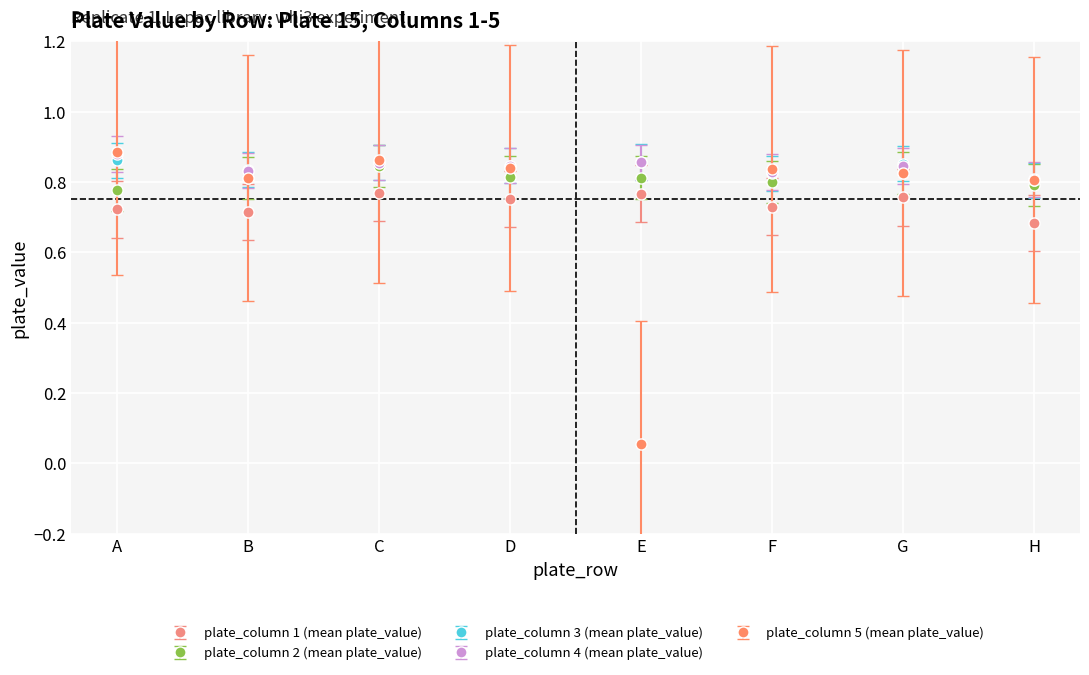

True or false: plate_column 2 (mean plate_value) and plate_column 1 (mean plate_value) intersect in this chart.

False